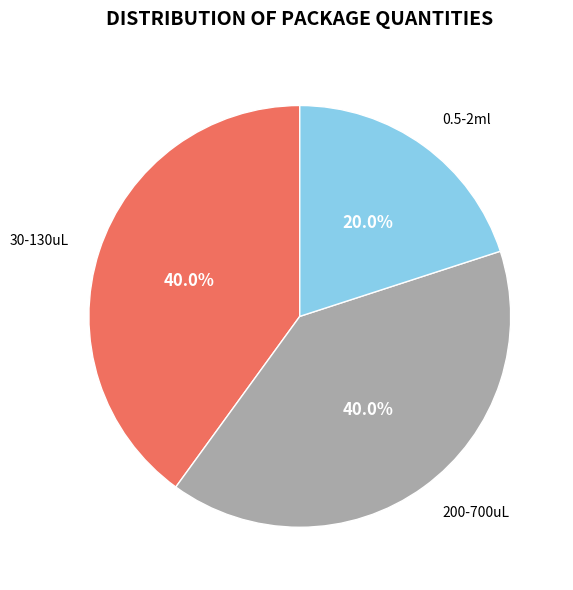

Which has a higher value, 30-130uL or 0.5-2ml?

30-130uL